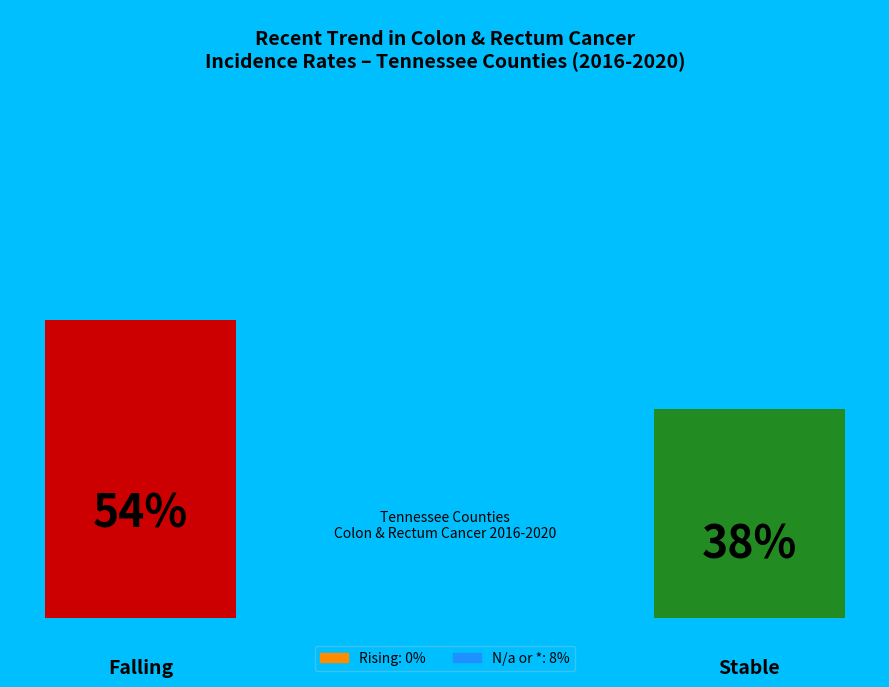

How many segments does this pie chart have?

4